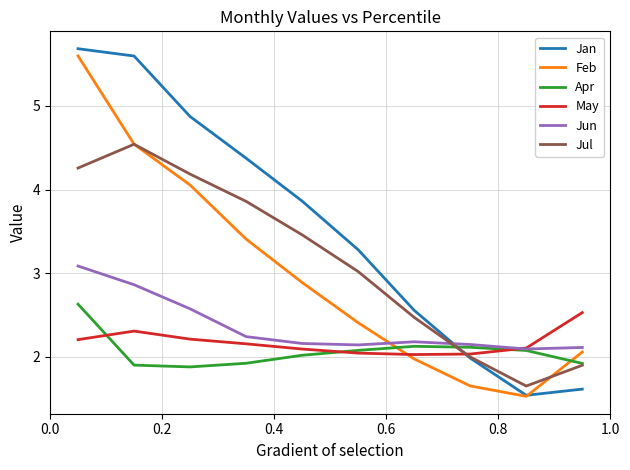

Which series has the largest range (max minus min)?

Jan